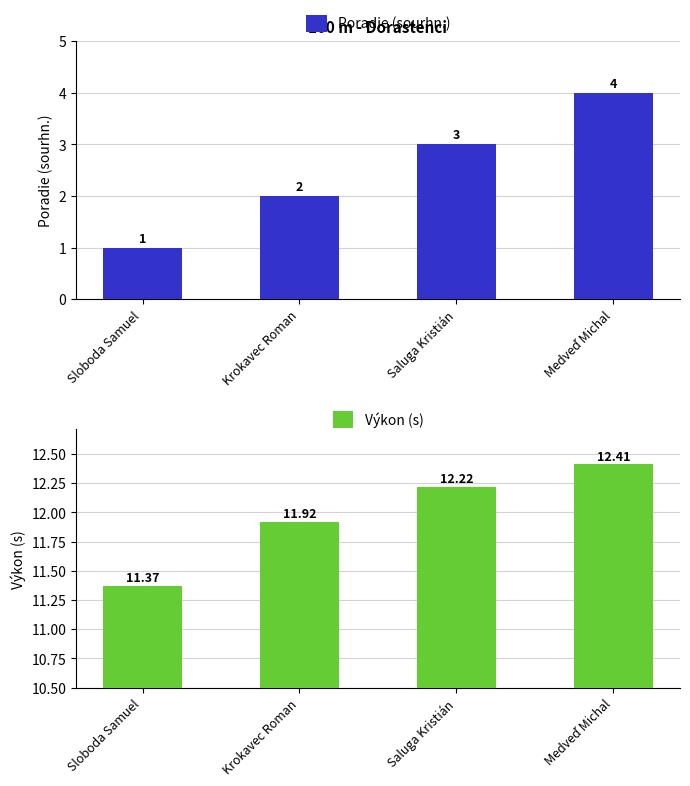

What is the total value across all series at Saluga Kristián?

15.2